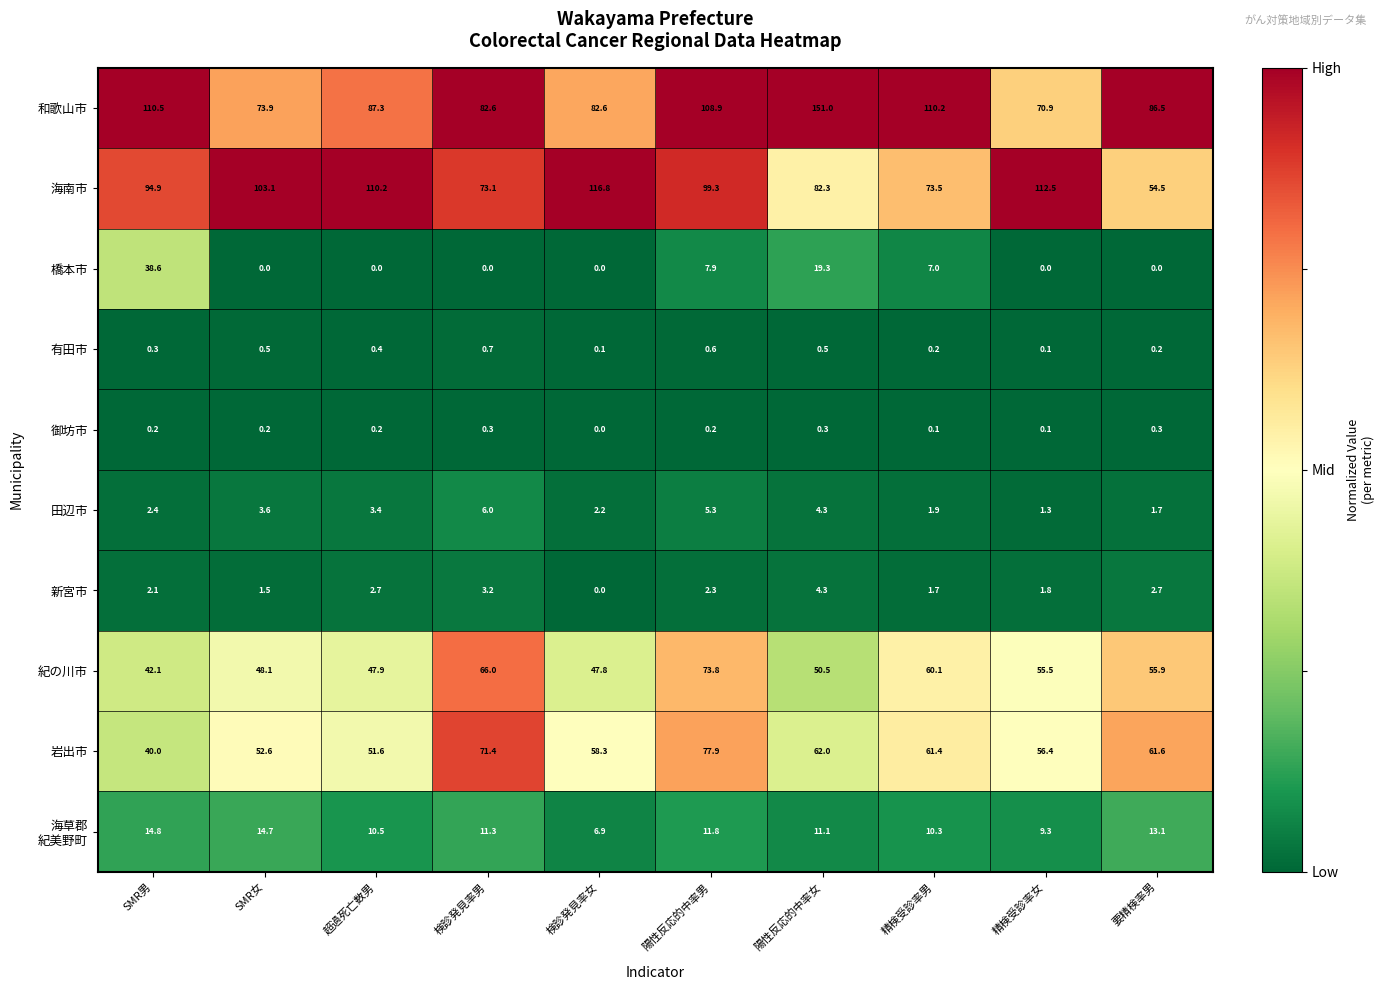

List the labels in order of 海南市 value, largest first.

検診発見率女, 精検受診率女, 超過死亡数男, SMR女, 陽性反応的中率男, SMR男, 陽性反応的中率女, 精検受診率男, 検診発見率男, 要精検率男